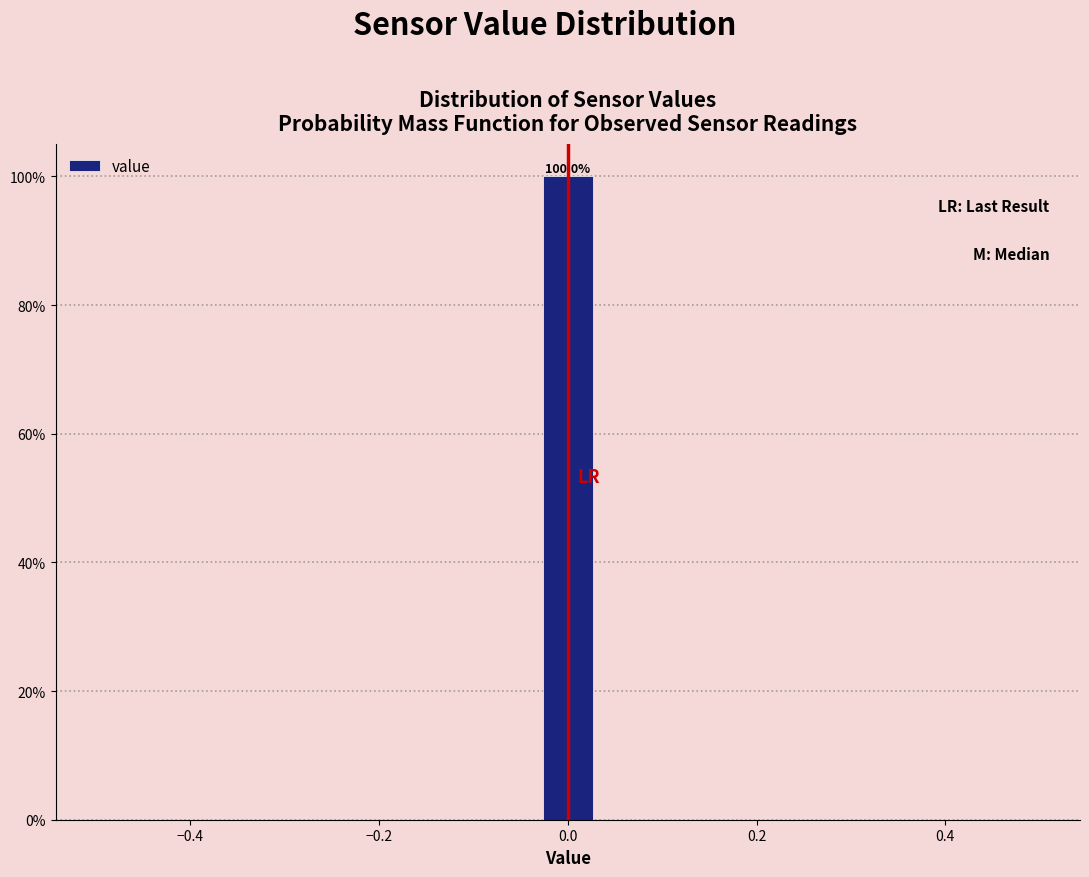

Around what value on the x-axis is the tallest bar? Give the approximate position of its centre, as read against the axis.

0.00